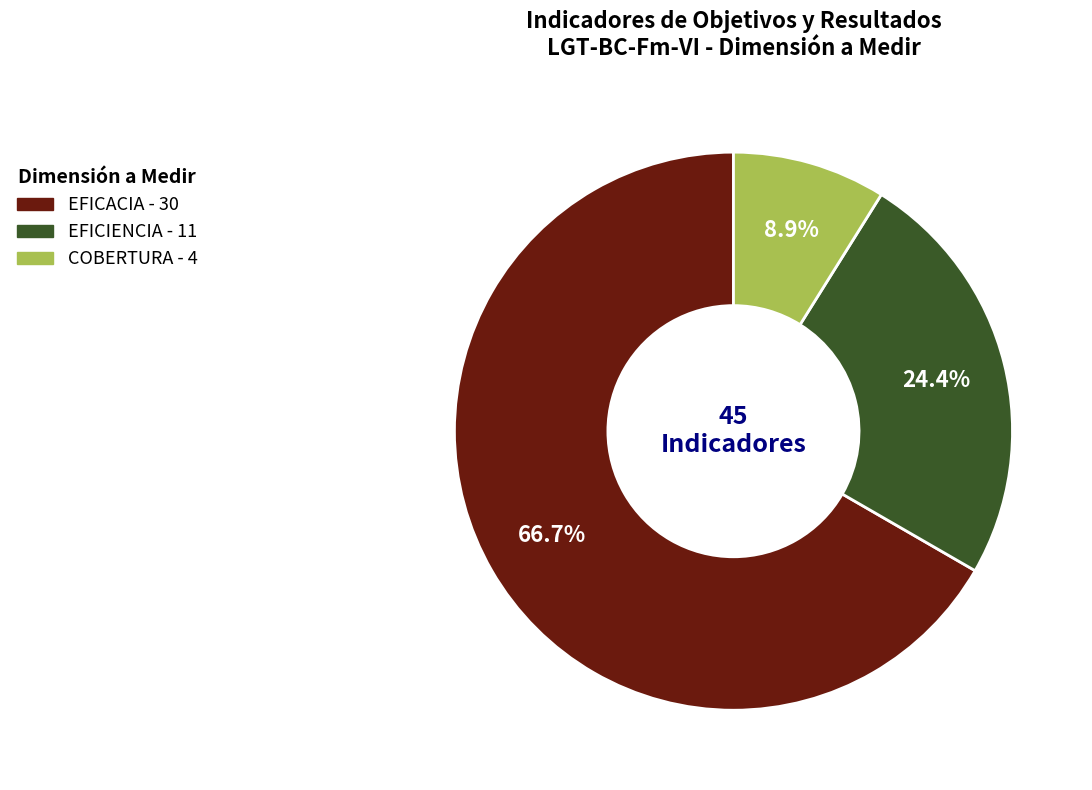

Is there any slice that represents more than half of the pie?

Yes